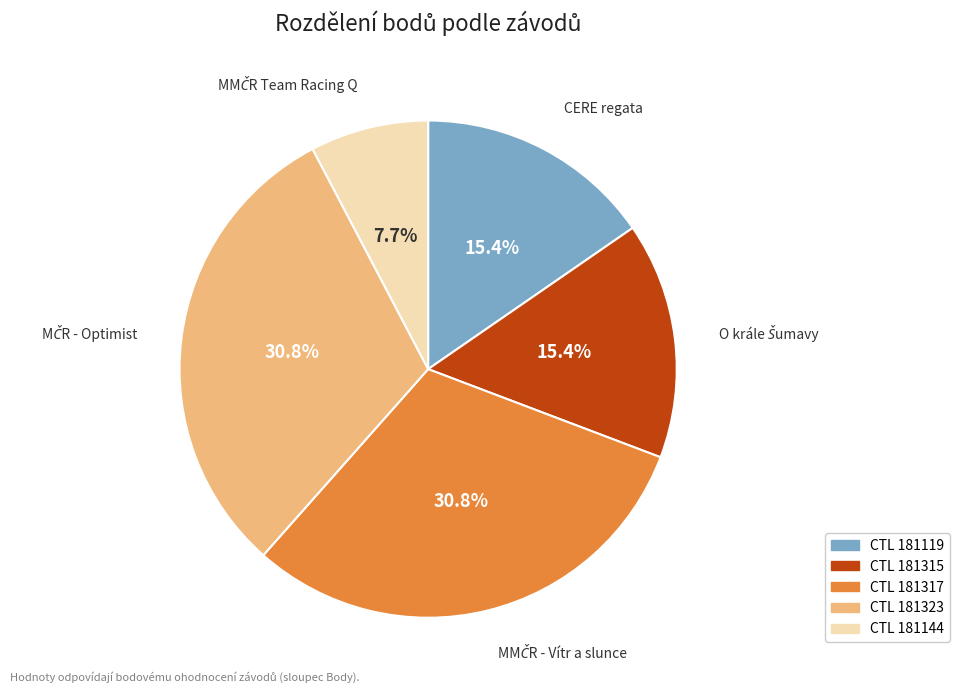

Does any single category account for the majority?

No